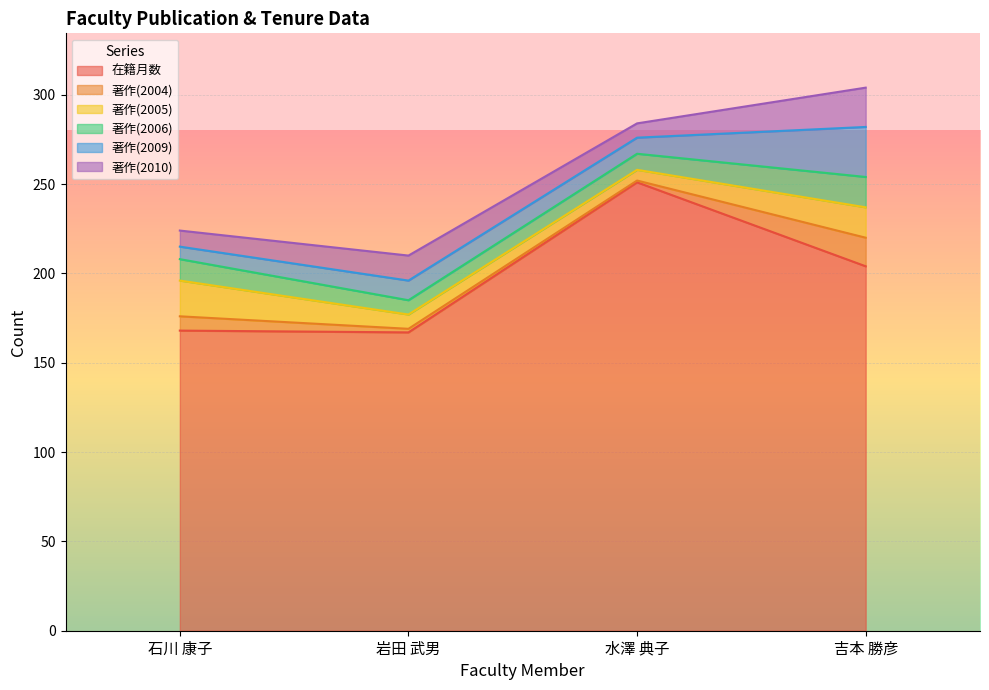

True or false: 在籍月数 and 著作(2009) intersect in this chart.

False